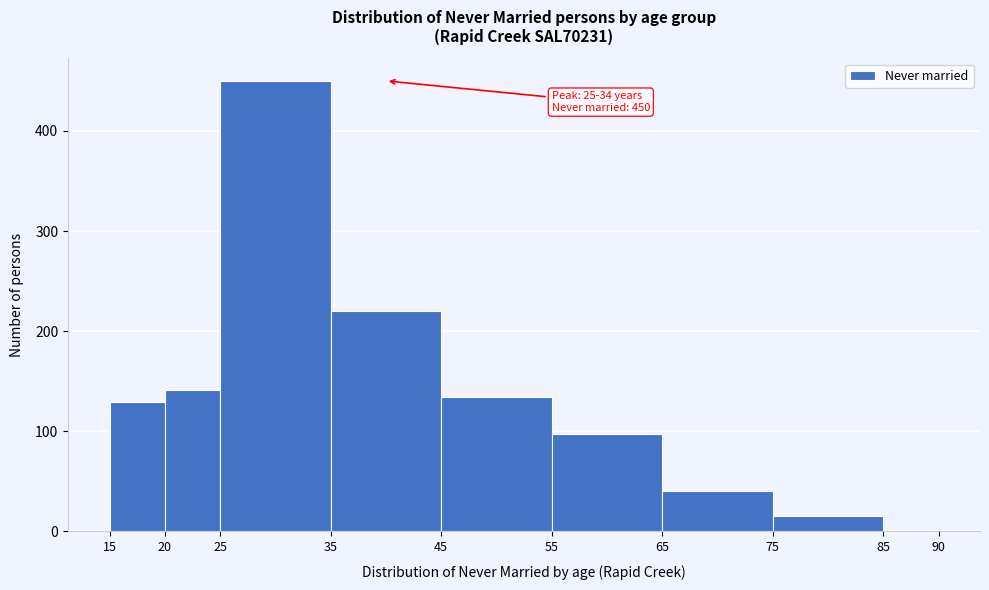

Which range on the x-axis has the tallest bar?

25 to 35